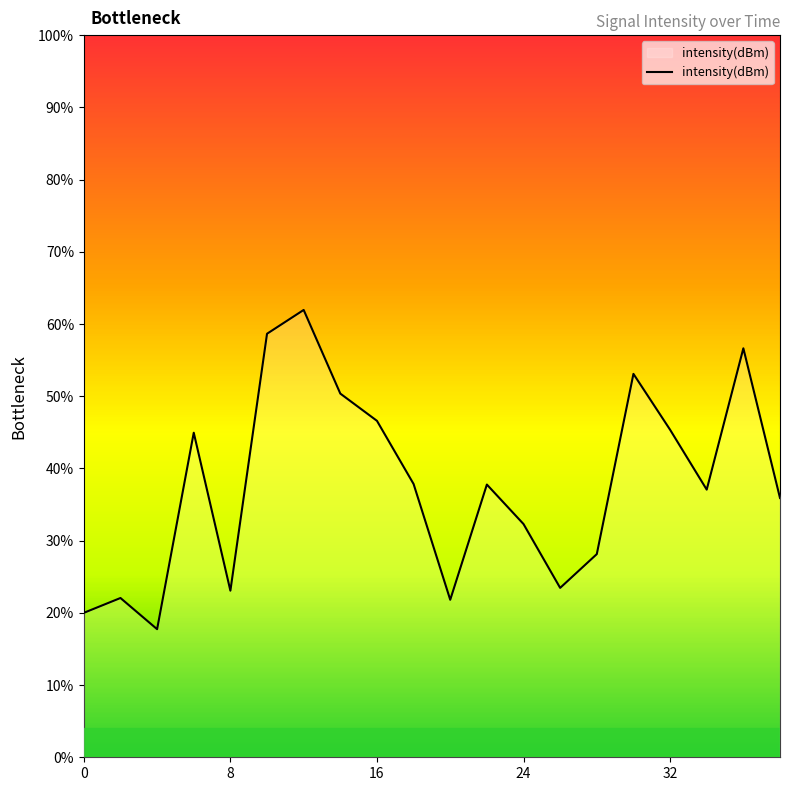

List the labels in order of value, largest first.

12, 10, 36, 30, 14, 16, 32, 6, 18, 22, 34, 38, 24, 28, 26, 8, 2, 20, 0, 4